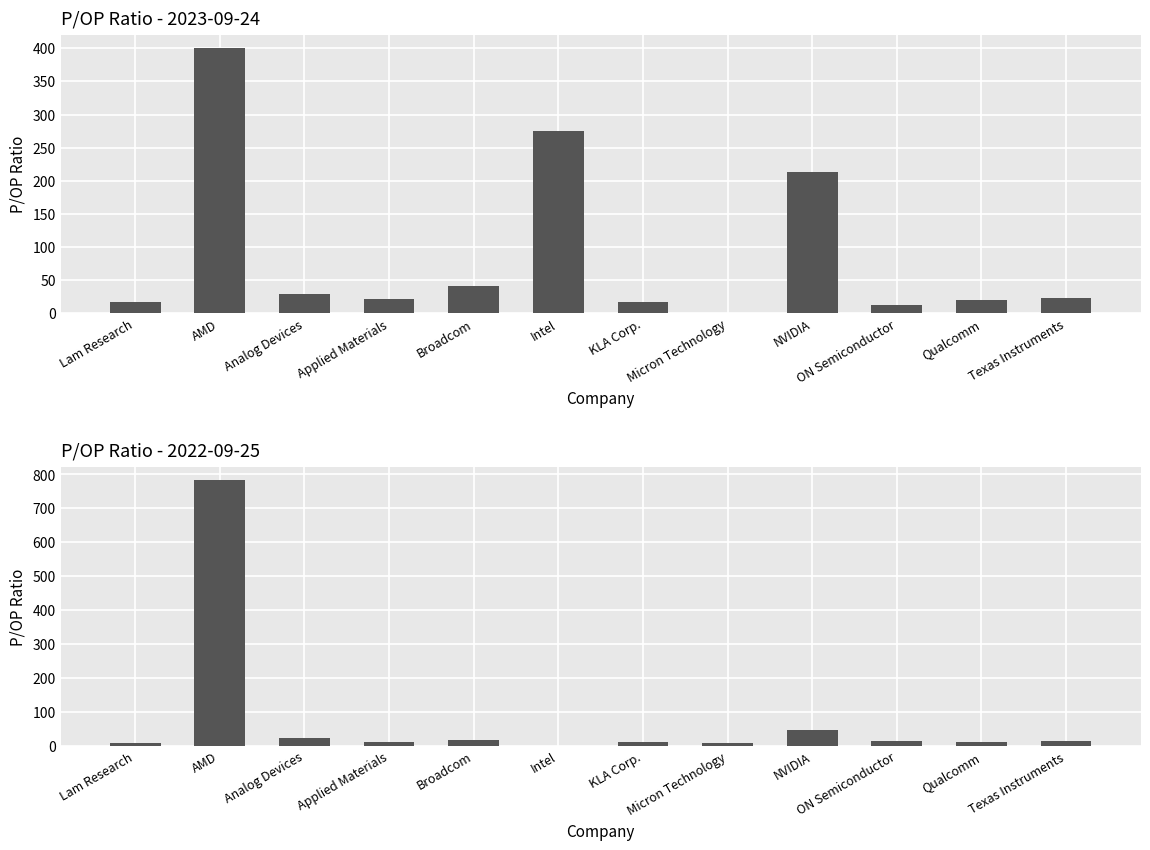

What is the change in value from Lam Research to Texas Instruments?

+6.8